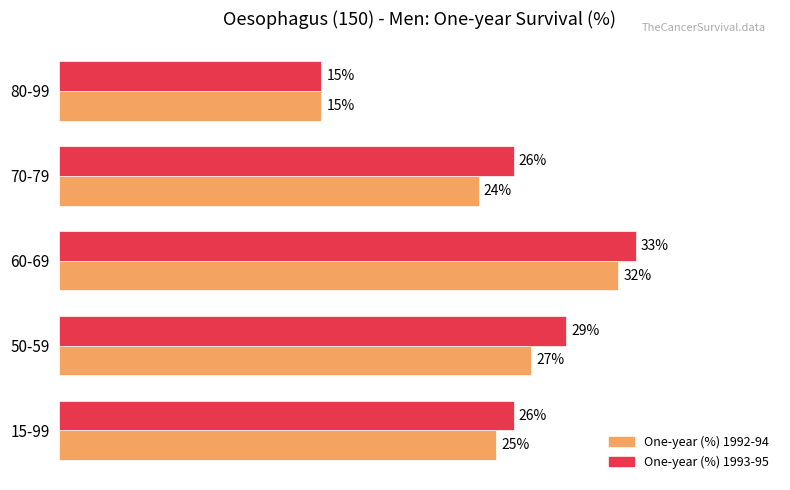

At which category is the sum across all series the highest?

60-69